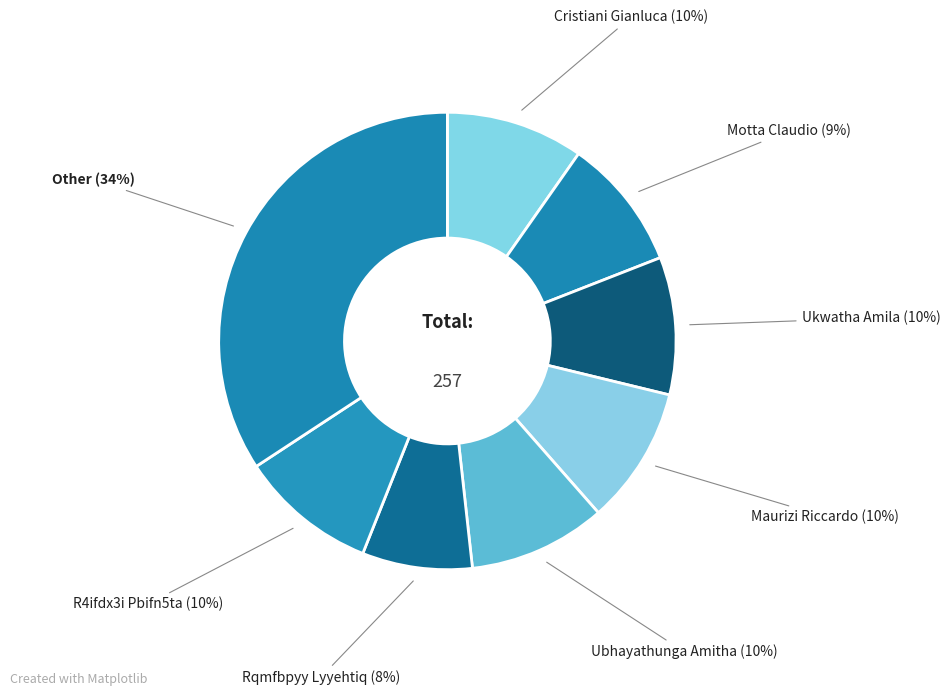

What percentage is the Maurizi Riccardo slice, to the nearest percent?

10%